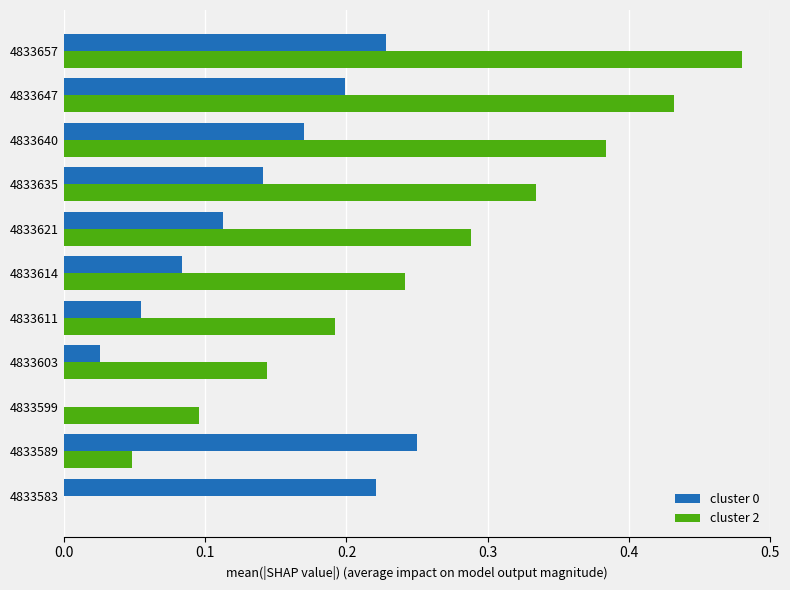

What is the sum of the cluster 2 values at 4833657 and 4833635?

0.8